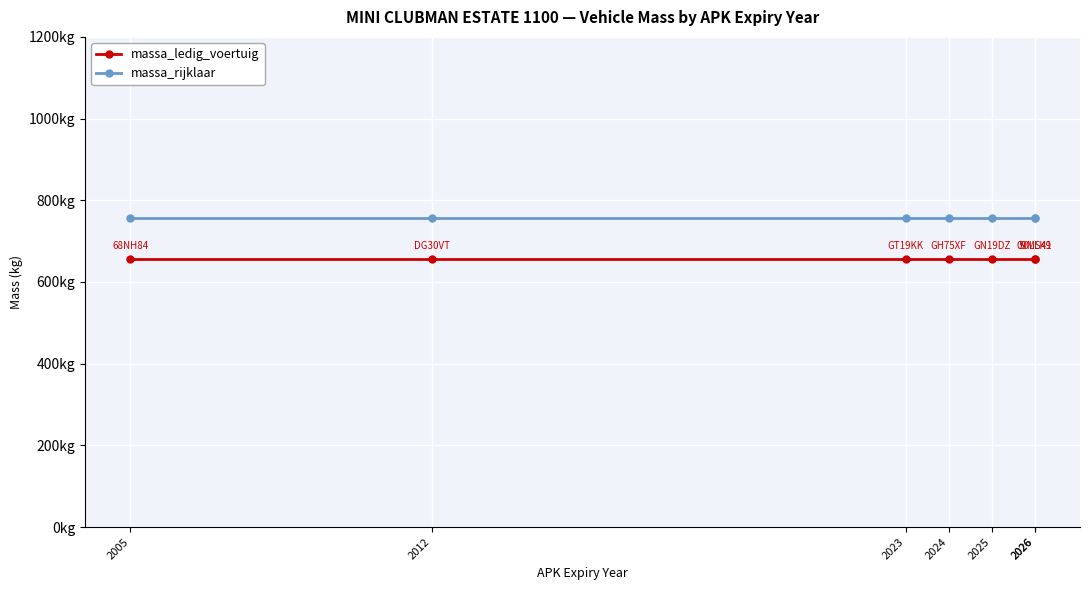

Which has a higher value, 2023 or 2026?

2023